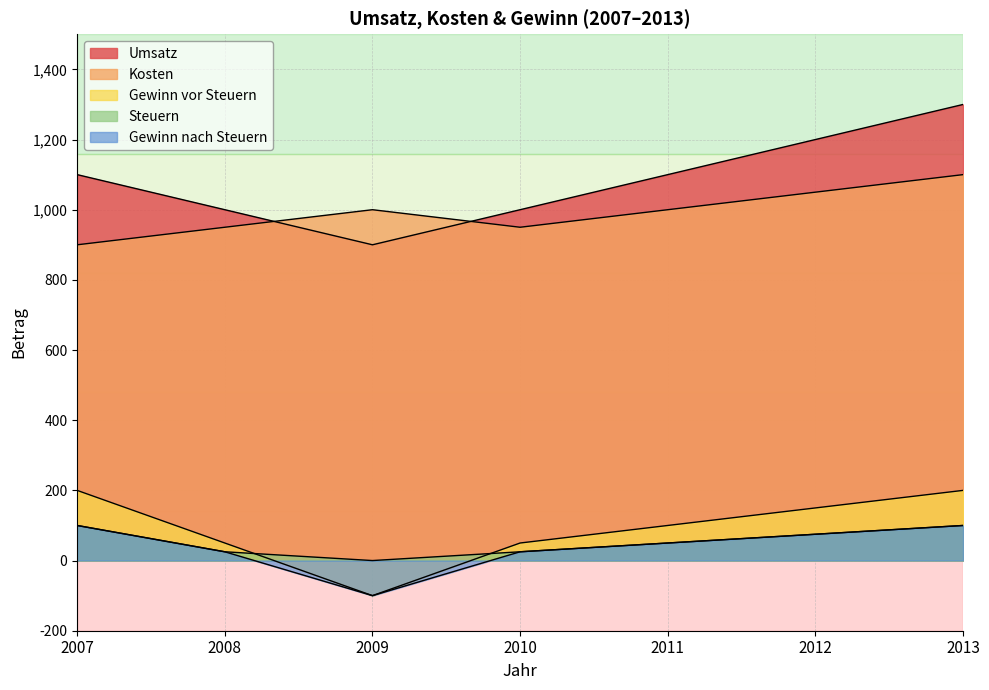

Where is the first local minimum for Gewinn nach Steuern?

2009